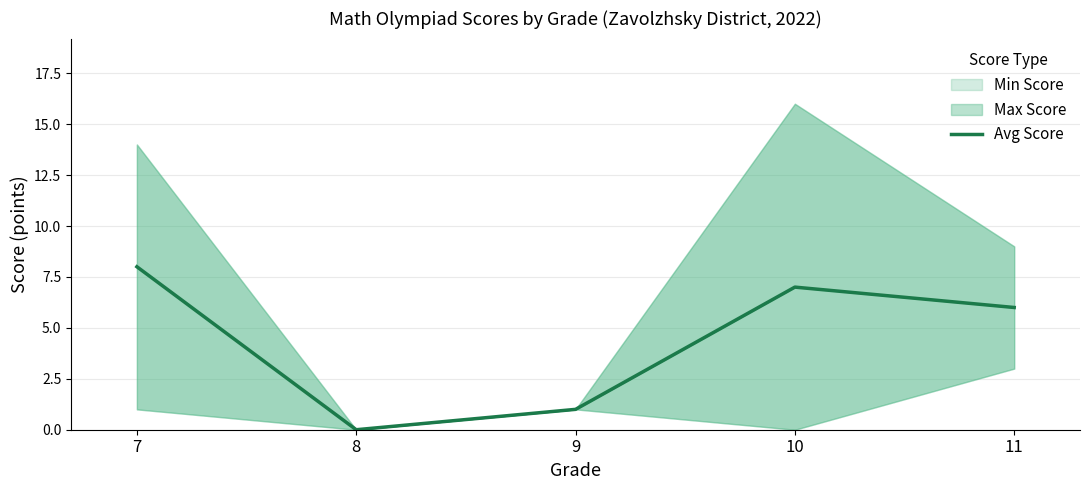

List the labels in order of value, smallest first.

8, 9, 11, 10, 7